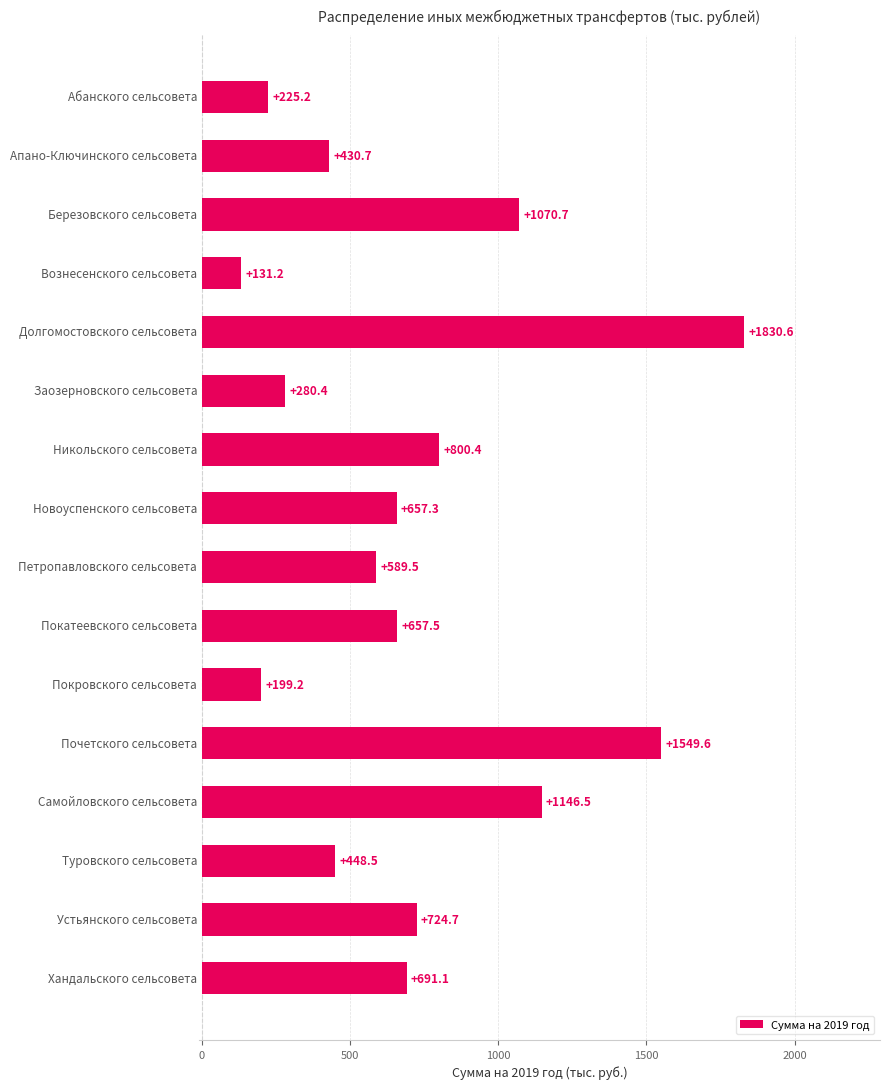

What is the sum of all values?

11433.1